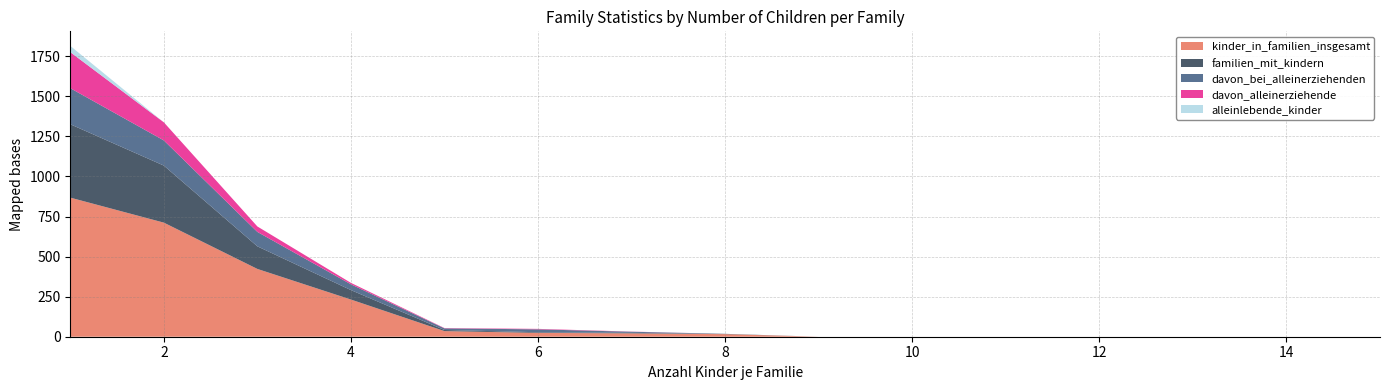

Reading left to right, transcribe all the data shown in this chart.

kinder_in_familien_insgesamt: 1=868	2=712	3=423	4=232	5=35	6=24	7=21	8=16	9=0	10=0	11=0	12=0	13=0	14=0	15=0
familien_mit_kindern: 1=458	2=356	3=141	4=59	5=7	6=4	7=3	8=2	9=0	10=0	11=0	12=0	13=0	14=0	15=0
davon_bei_alleinerziehenden: 1=225	2=157	3=90	4=36	5=10	6=18	7=7	8=0	9=0	10=0	11=0	12=0	13=0	14=0	15=0
davon_alleinerziehende: 1=225	2=113	3=34	4=9	5=2	6=3	7=1	8=0	9=0	10=0	11=0	12=0	13=0	14=0	15=0
alleinlebende_kinder: 1=39	2=0	3=0	4=0	5=0	6=0	7=0	8=0	9=0	10=0	11=0	12=0	13=0	14=0	15=0